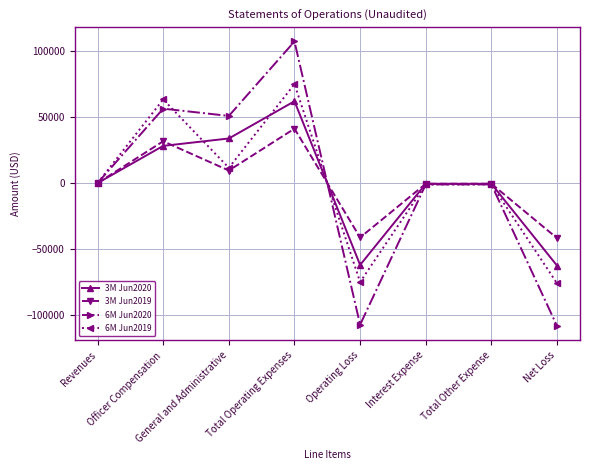

Which series changed the most between General and Administrative and Total Operating Expenses?

6M Jun2019